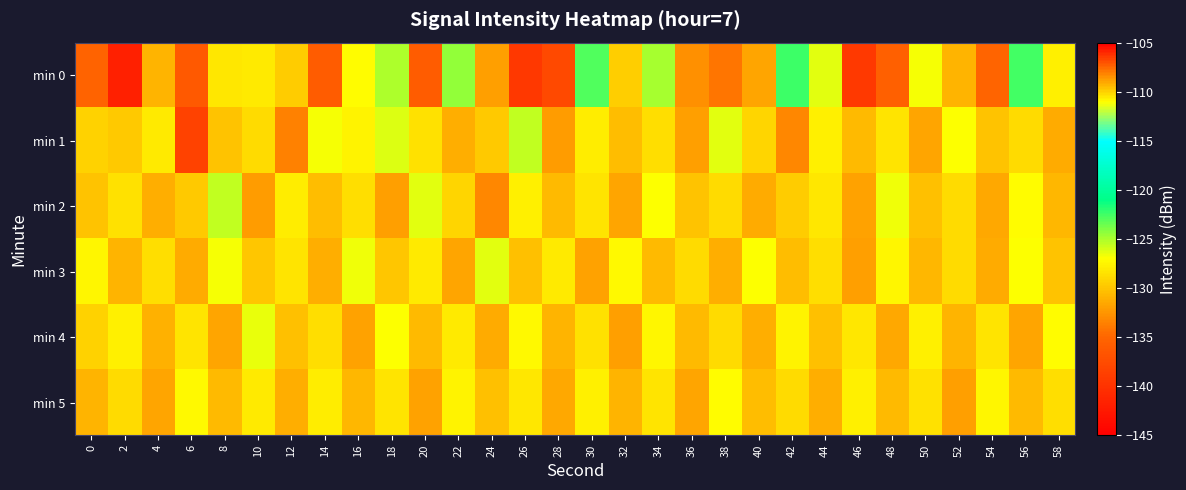

What is the difference between the highest and lowest values at 50?

4.9